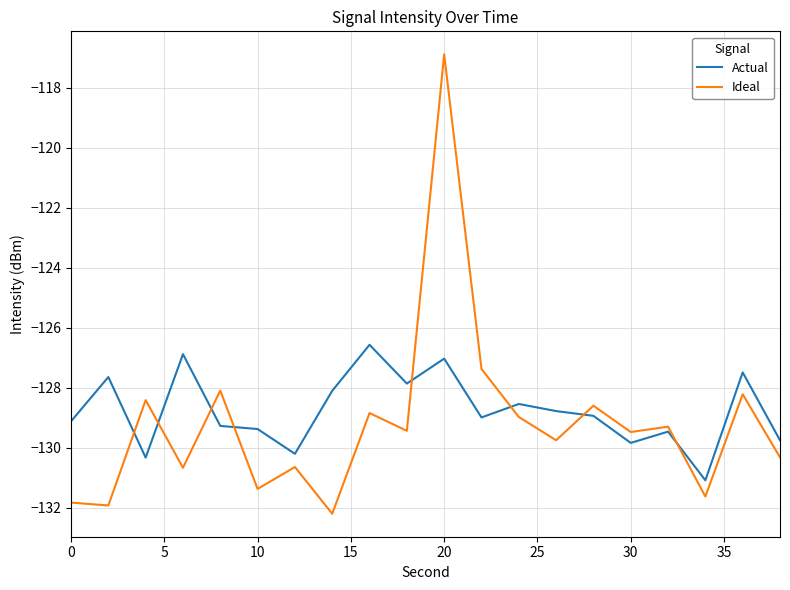

What is the lowest value of the Actual series?

-131.1